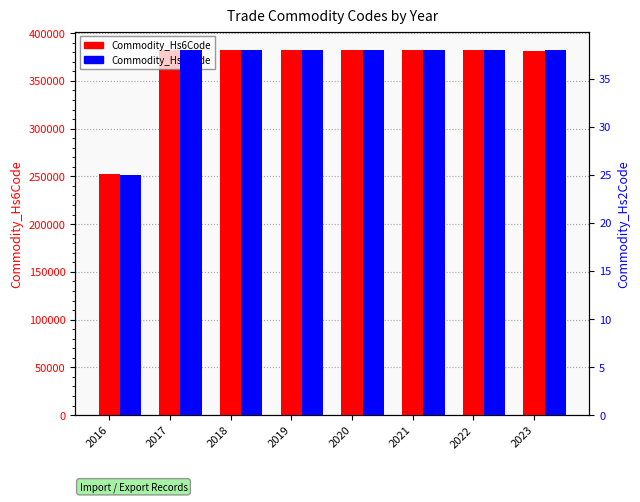

At 2019, list the series in order from smallest to largest.

Commodity_Hs2Code, Commodity_Hs6Code